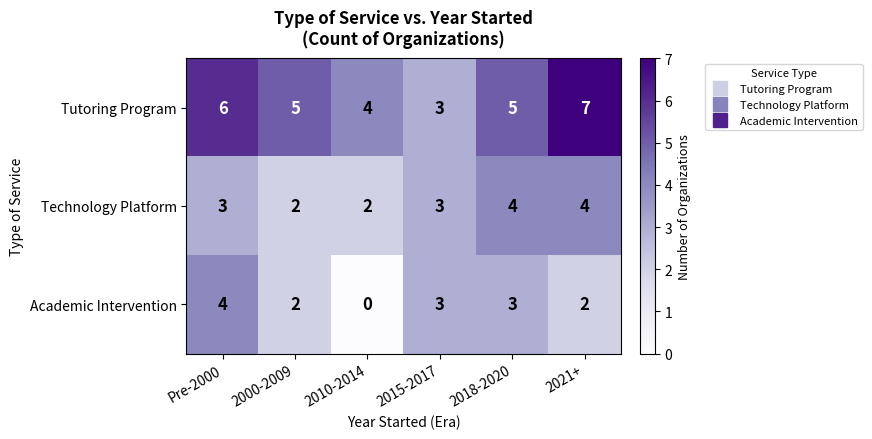

What is the total value across all series at 2000-2009?

9